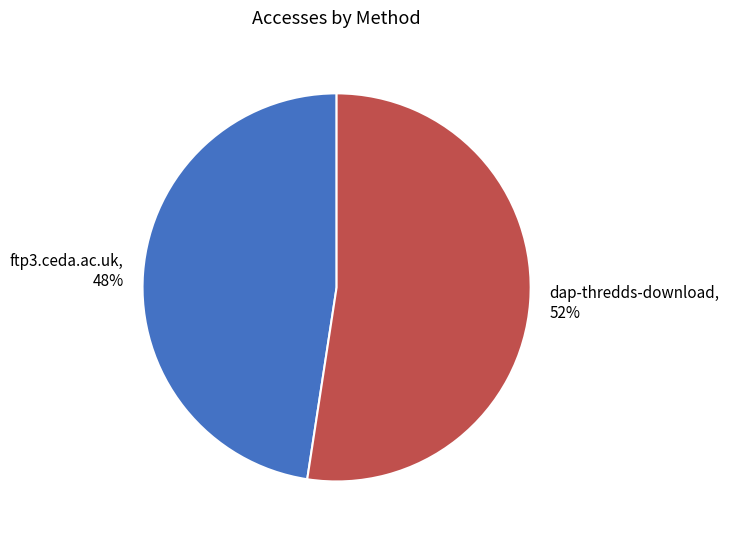

To the nearest percent, what percentage of the pie is dap-thredds-download?

52%